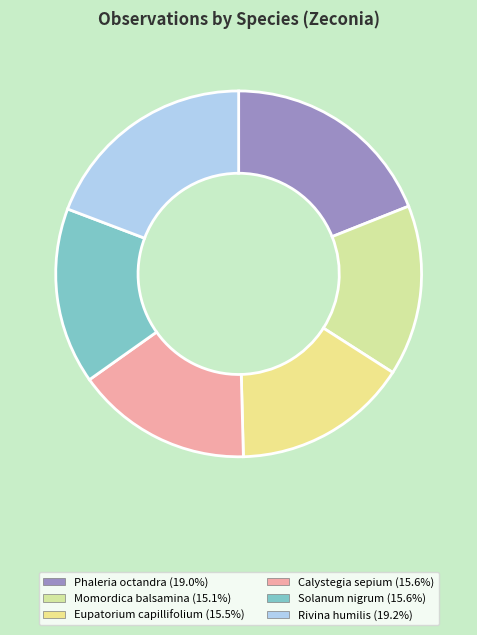

To the nearest percent, what is the average slice percentage?

17%